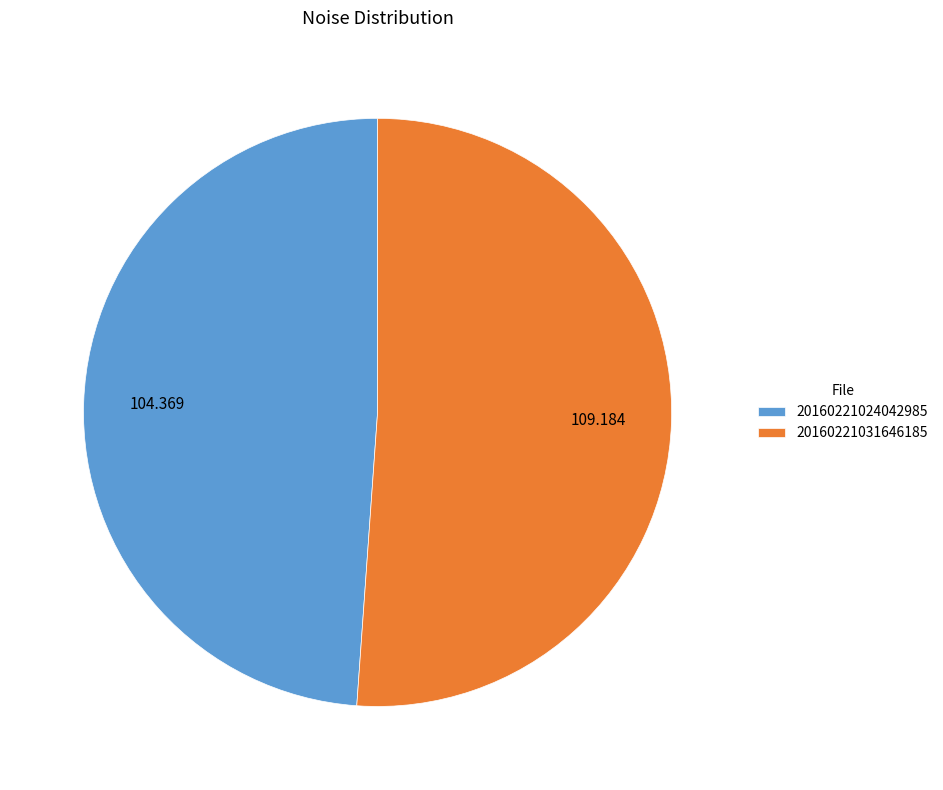

Is there any slice that represents more than half of the pie?

Yes